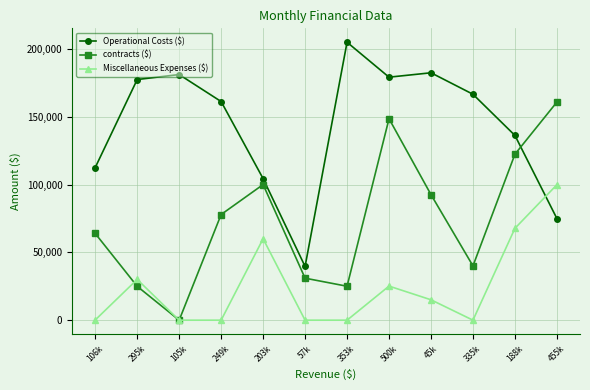

What is the maximum value shown in the chart?

205150